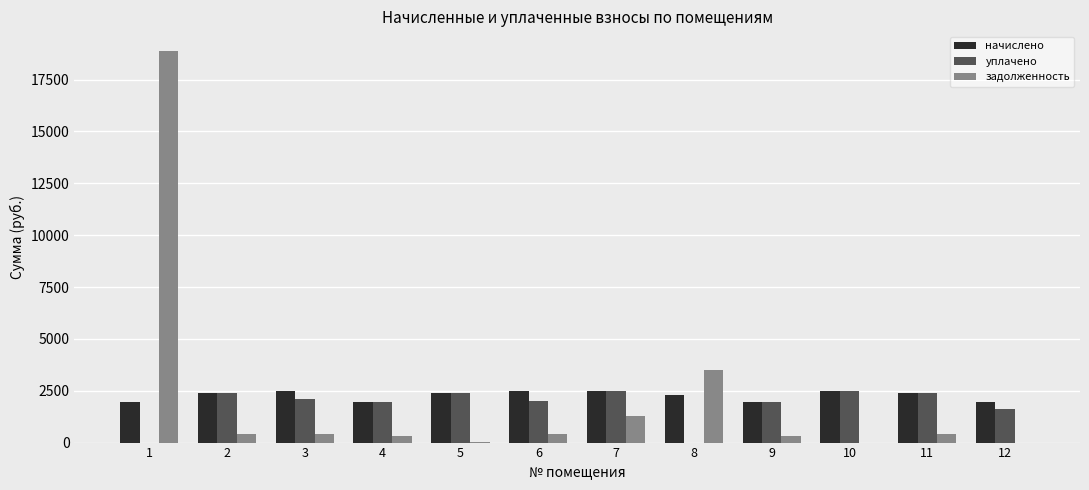

How many categories are shown in the chart?

12